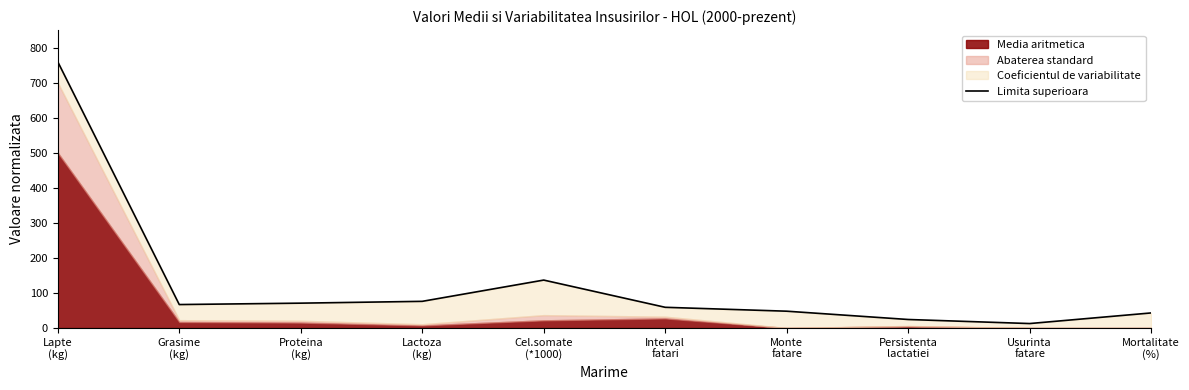

How many lines are shown in the chart?

1